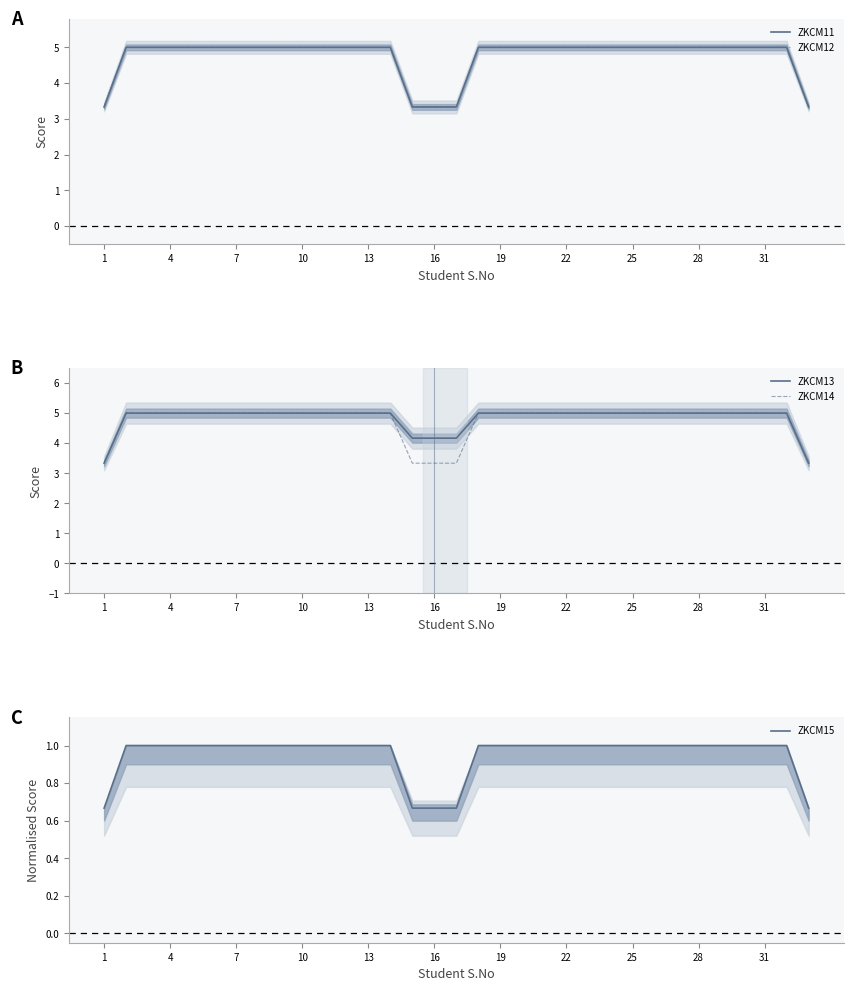

Is it true that ZKCM13 equals 5.0 at 13?

True